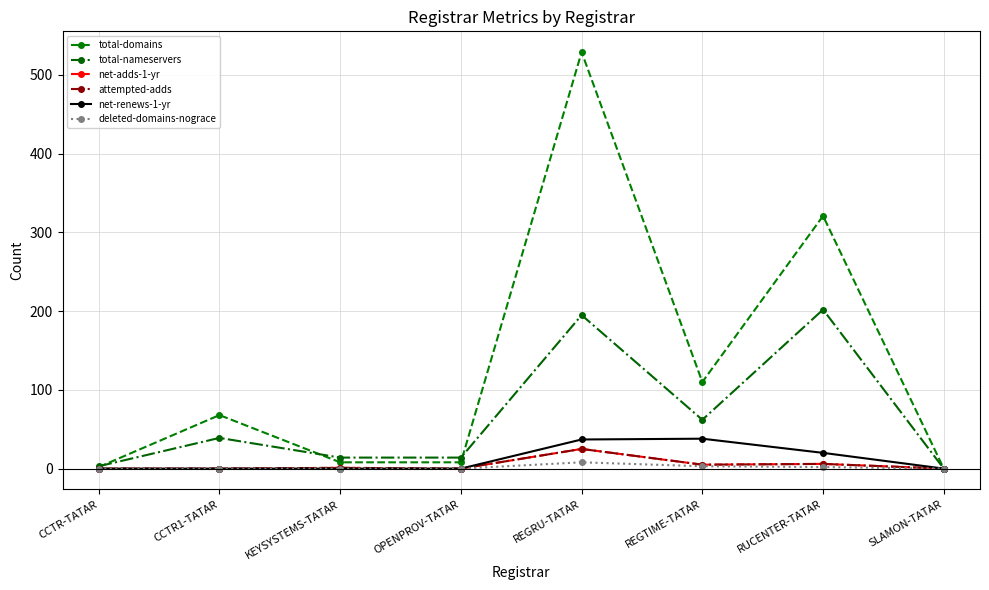

Is this an area chart (filled region under the line)?

No